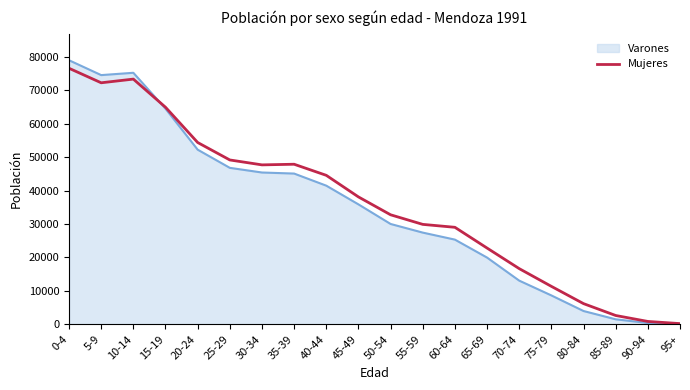

The value of Varones at 35-39 is 75954. True or false?

False